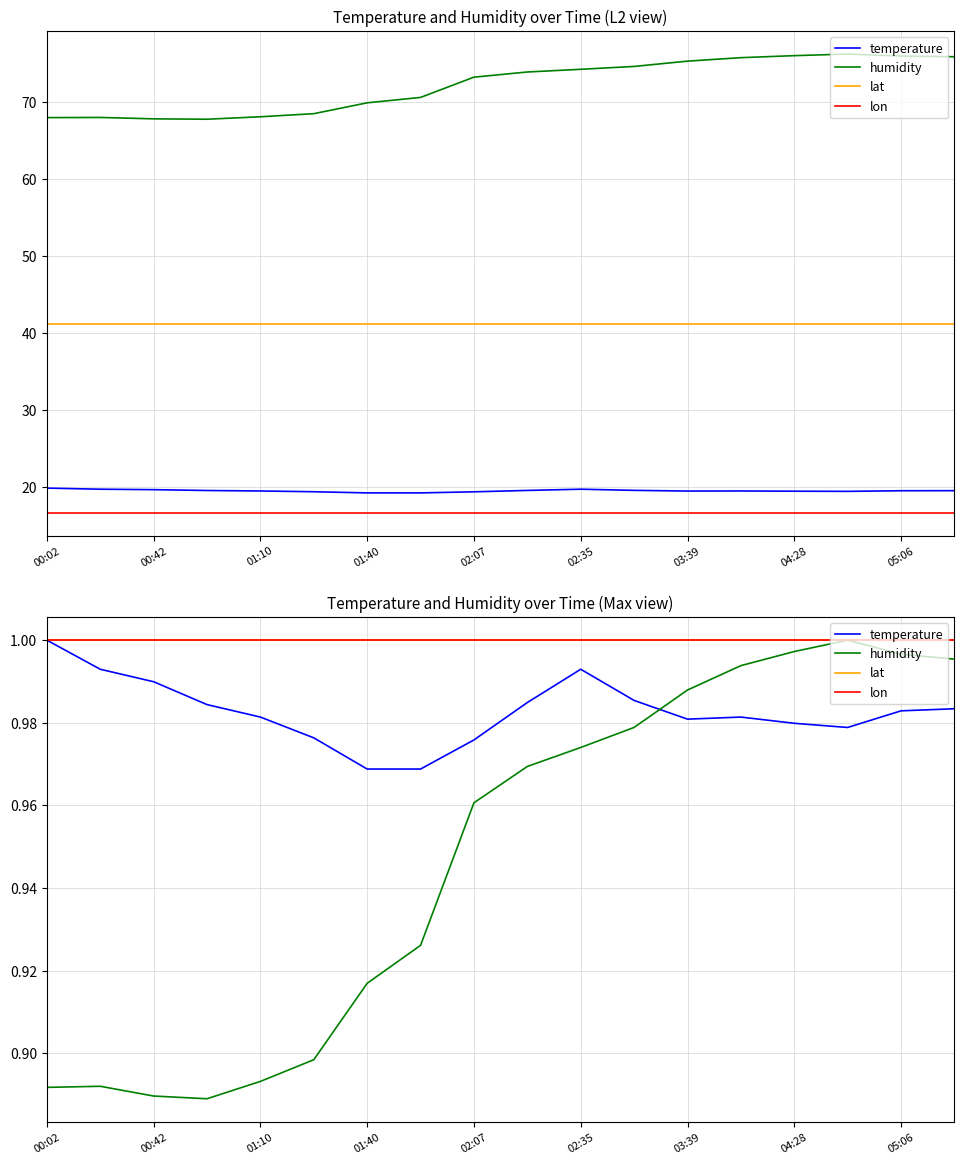

True or false: lat has more than 2 points higher than both neighbors.

False